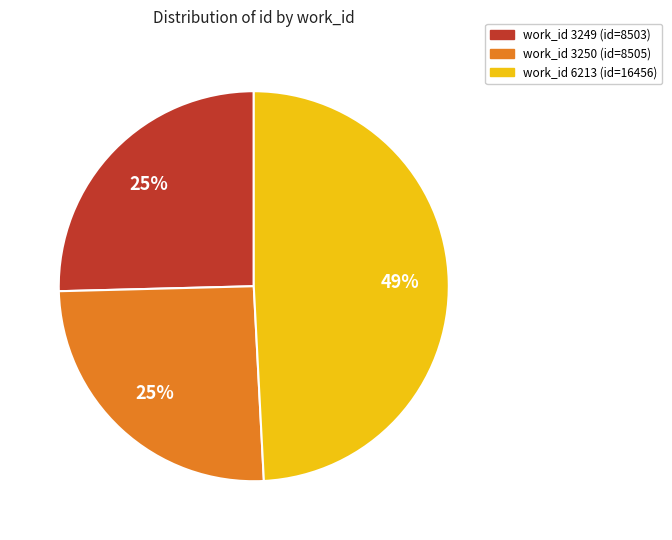

To the nearest percent, what is the difference between the largest and smallest slice percentages?

24%